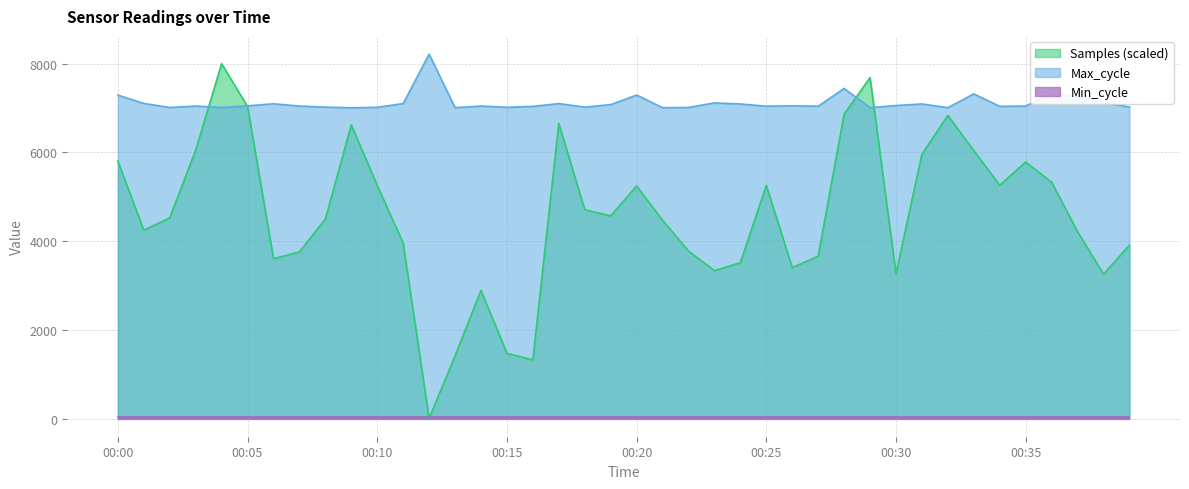

After their last crossing, which series has the higher values: Max_cycle or Samples?

Max_cycle